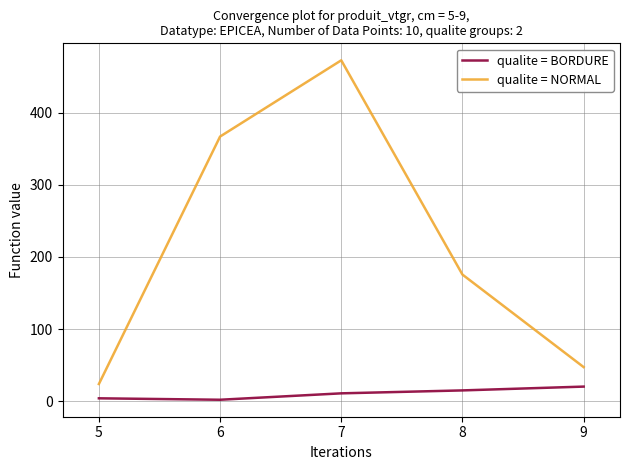

How many series are shown in this chart?

2